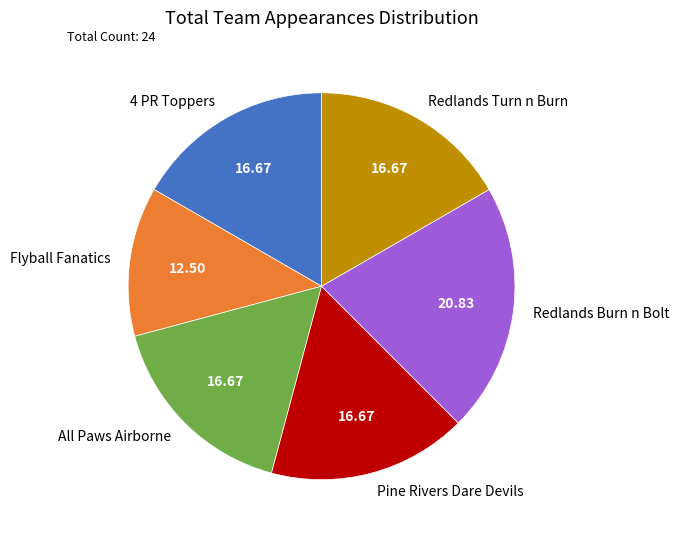

How many slices are in this pie chart?

6